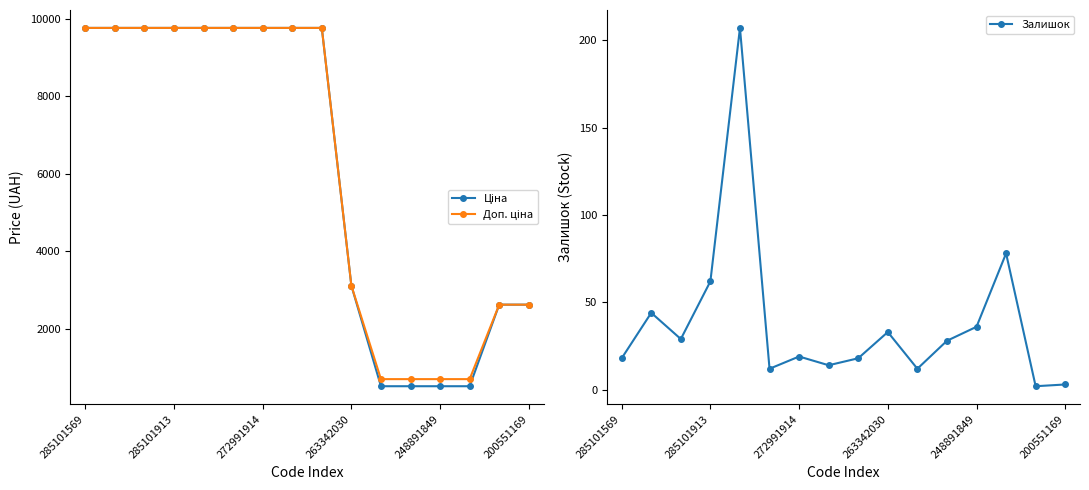

Does the chart have visible grid lines?

No